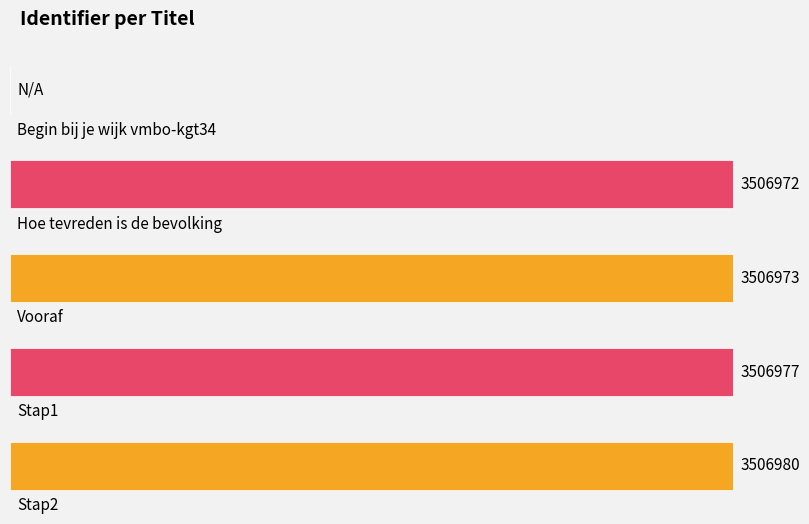

How many positive values are there?

4